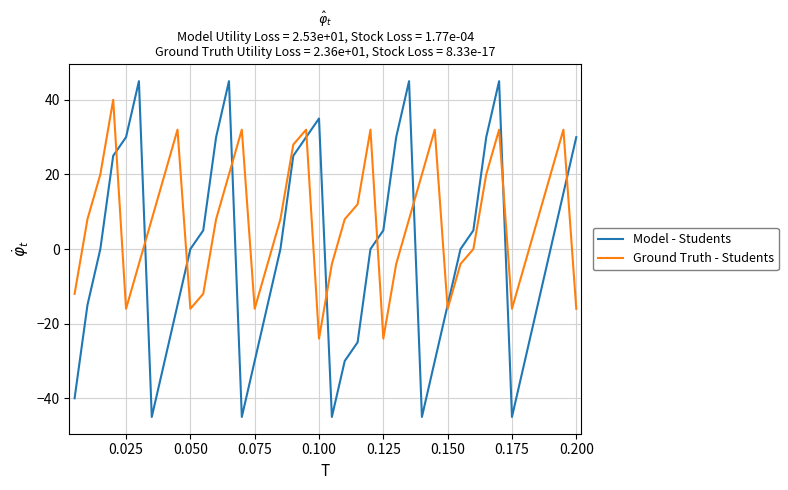

Which series has the widest spread of values?

Model - Students